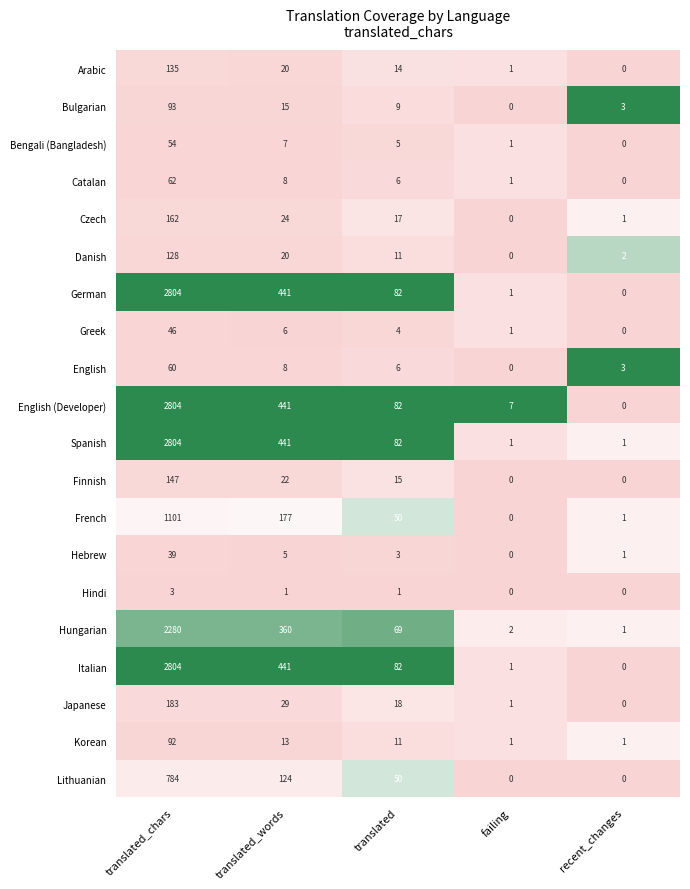

At which category is the sum across all series the highest?

translated_chars